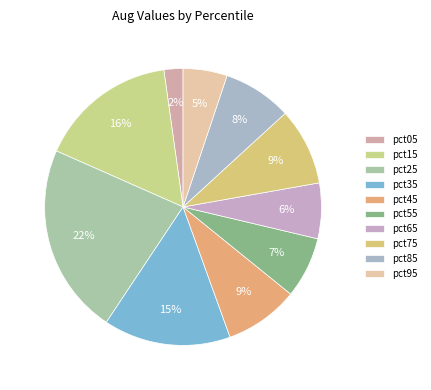

The pct75 slice represents 1% of the pie. True or false?

False